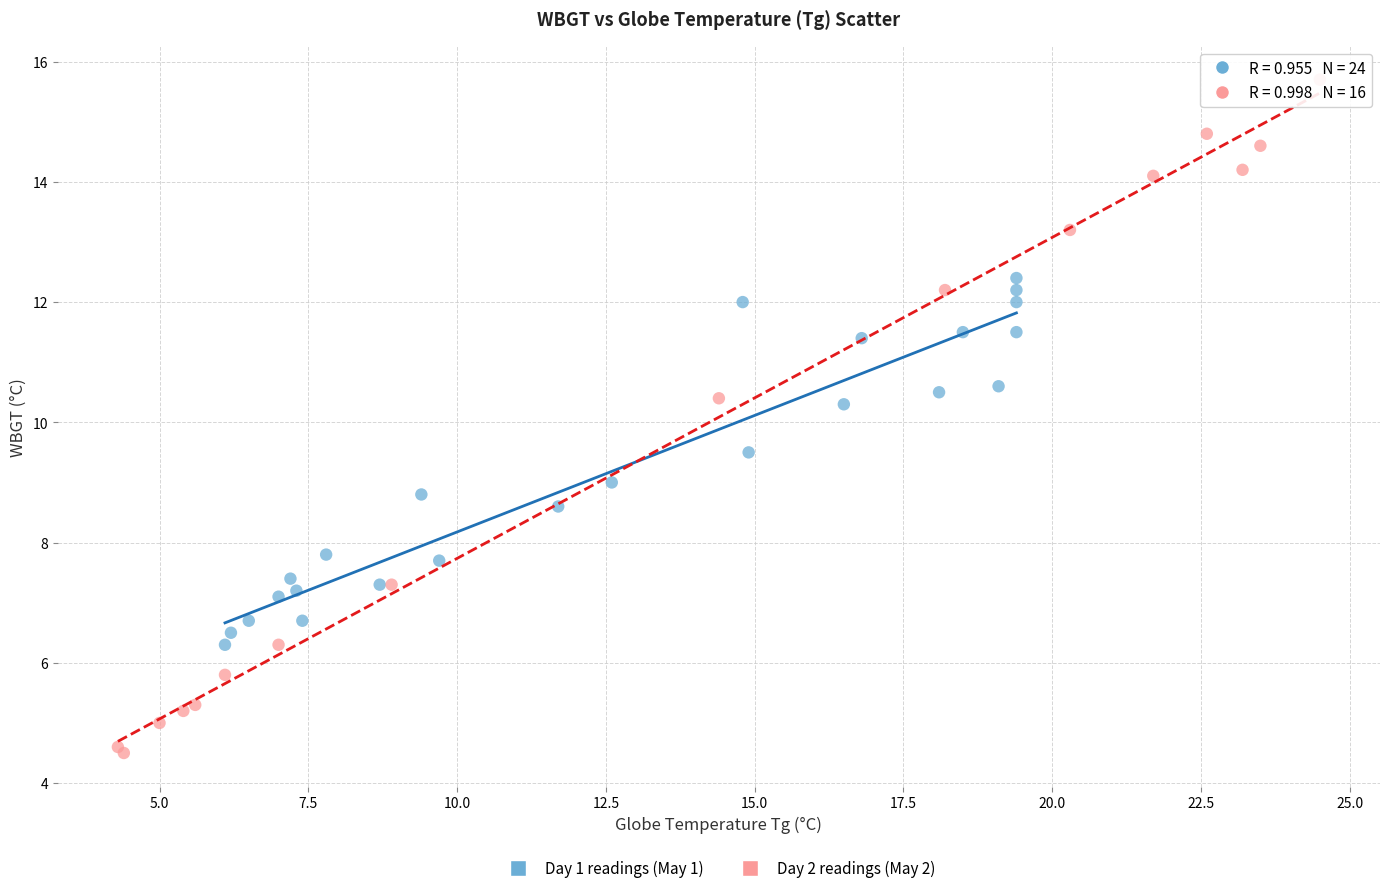

What are all the series names shown in the legend?

Day 1 readings (May 1), Day 2 readings (May 2)